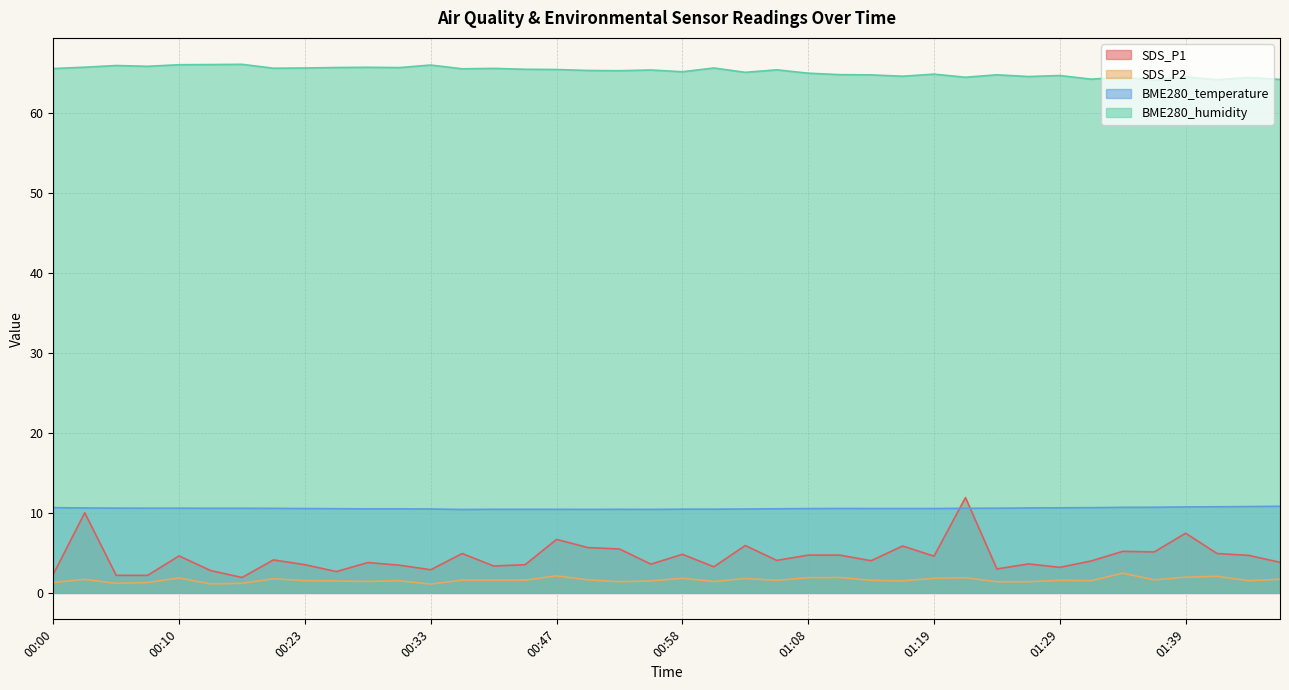

What is the difference between the highest and lowest values at 01:17?

63.2